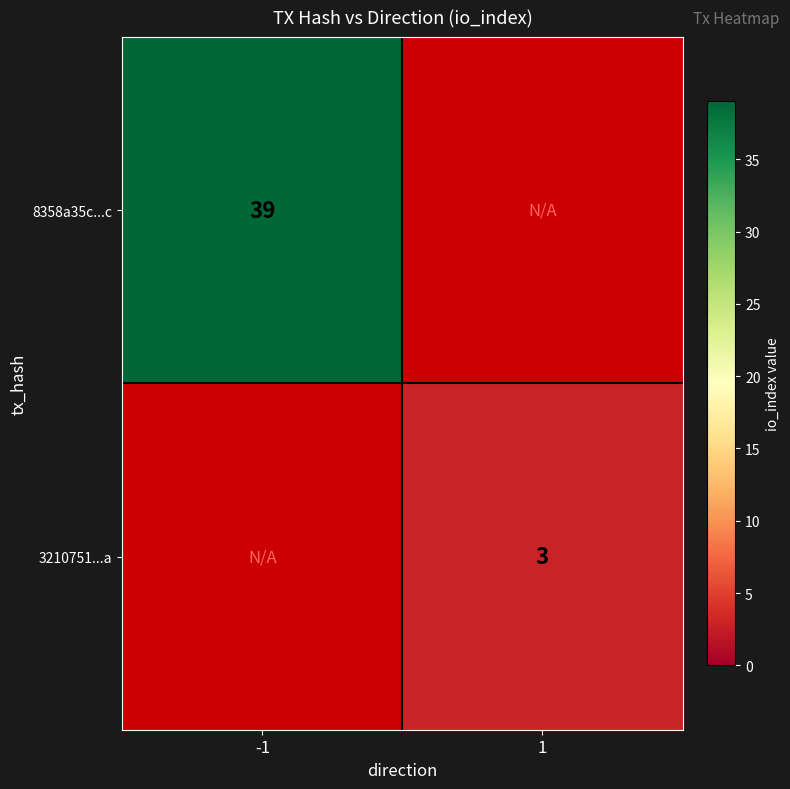

At which category does the chart reach its peak across all series?

-1